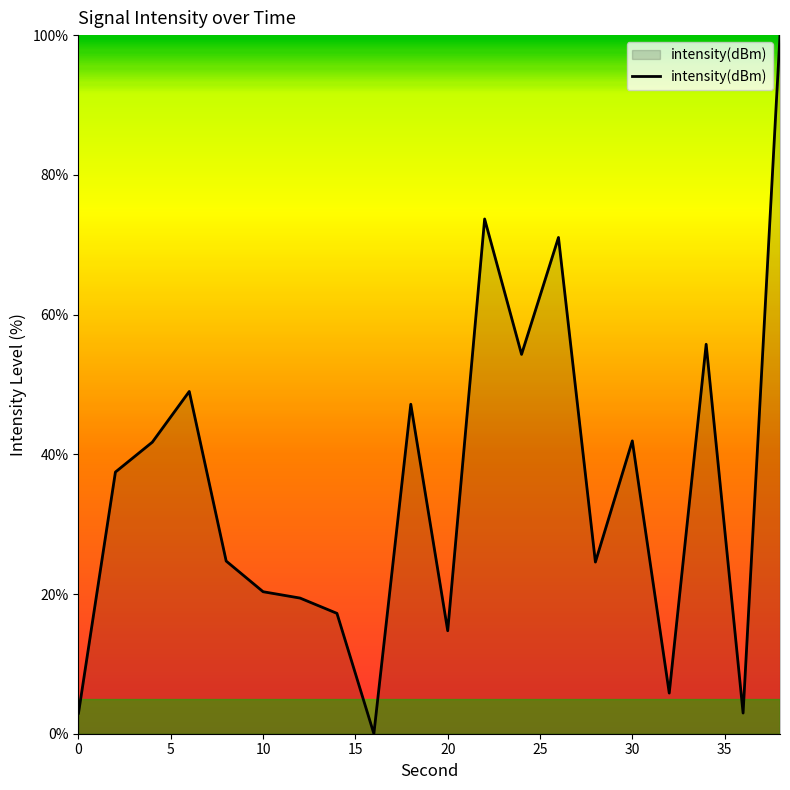

What is the greatest value displayed?

100.0